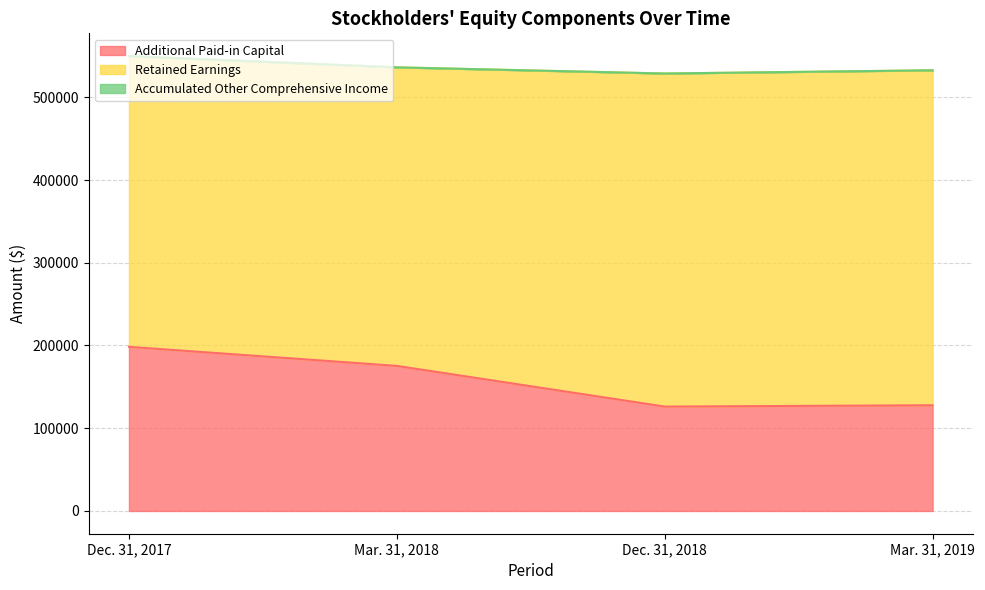

Does the chart display data point markers on the line(s)?

No